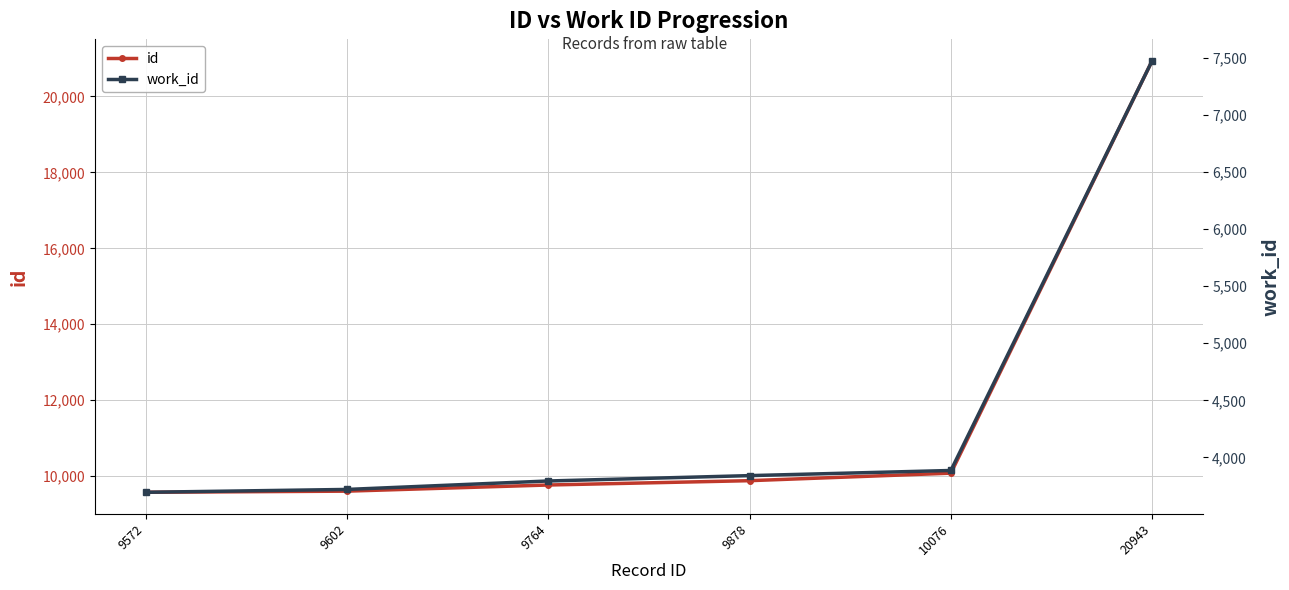

True or false: work_id has more than 0 points higher than both neighbors.

False